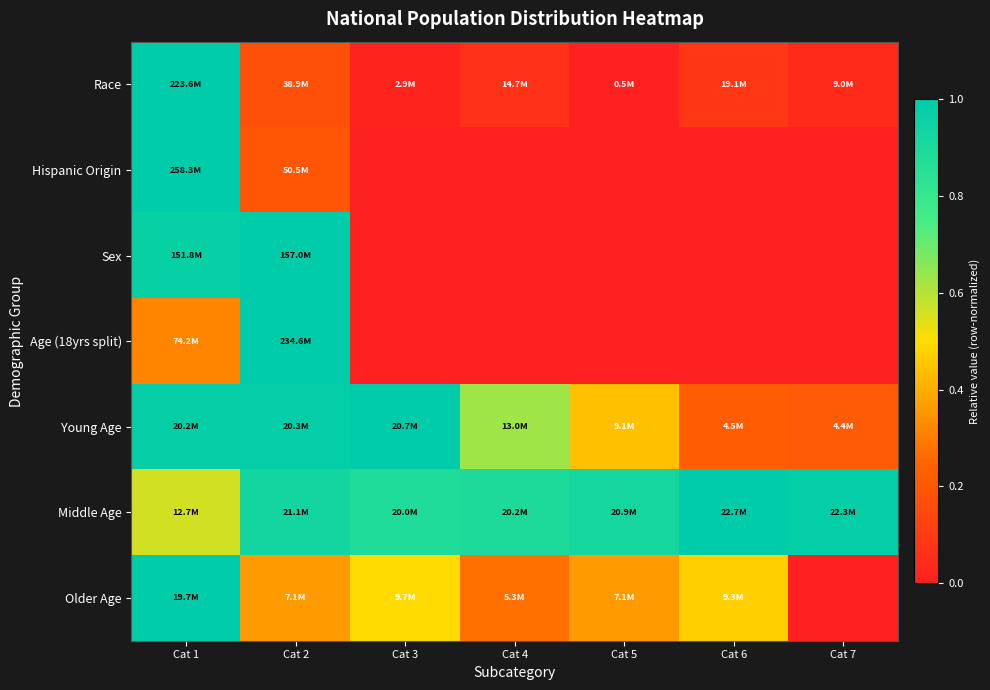

How many categories are shown in the chart?

7